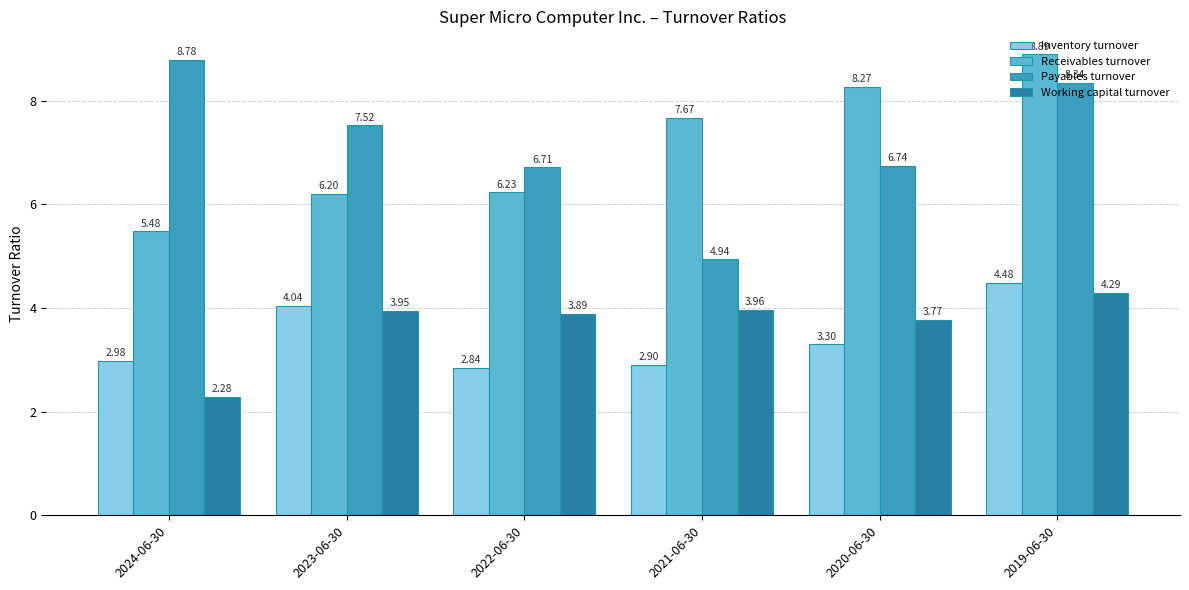

Which label corresponds to the smallest value in the chart?

2024-06-30